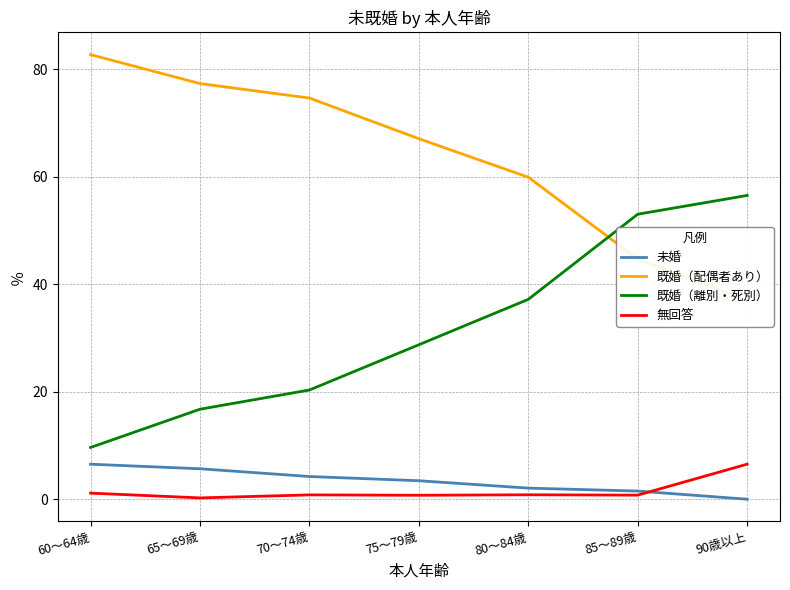

Between 65～69歳 and 90歳以上, which series saw the biggest shift?

既婚（配偶者あり）